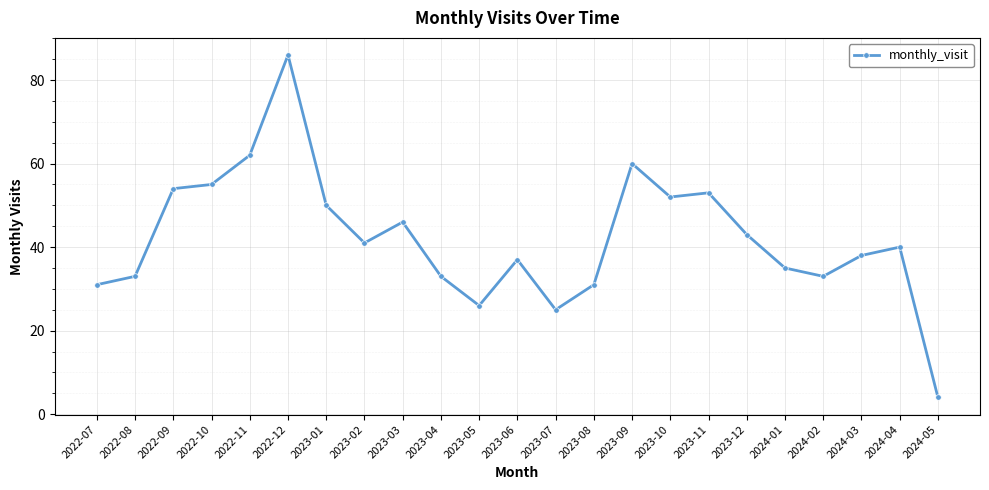

What is the difference between the second highest and minimum values?

58